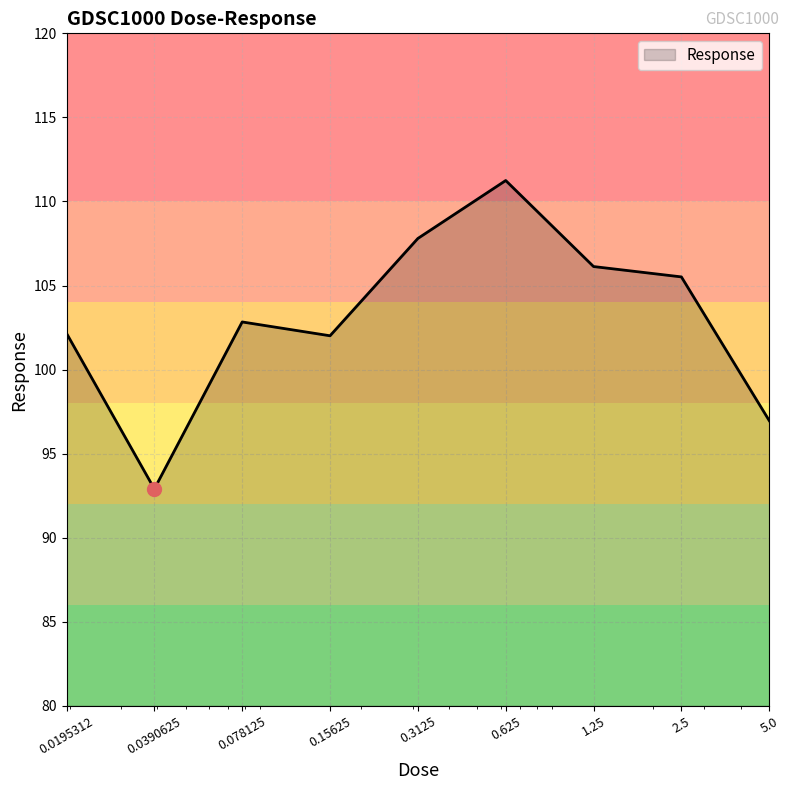

What is the difference between the maximum and minimum values?

18.3